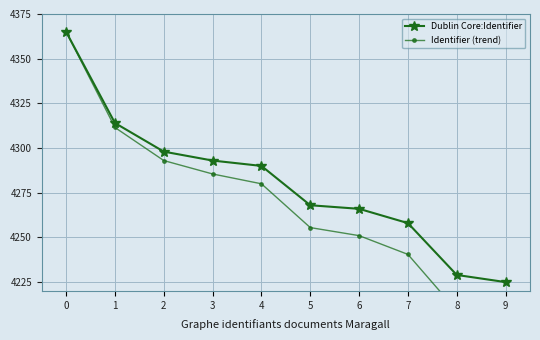

What is the difference between the maximum and minimum values in the Dublin Core:Identifier series?

140